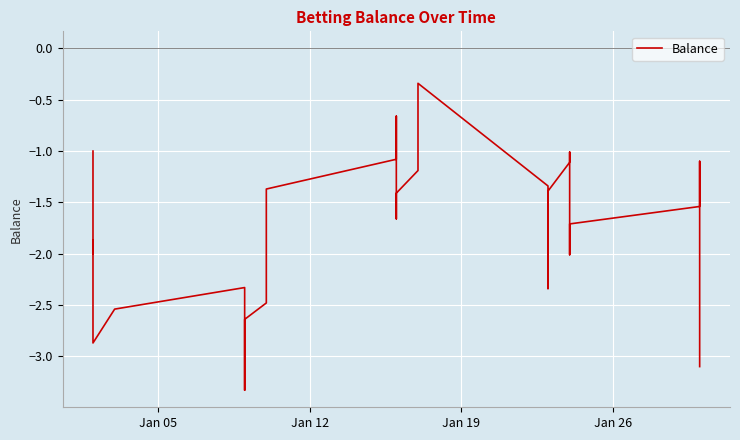

How many interior local peaks (higher than both neighbors) does the data have?

6